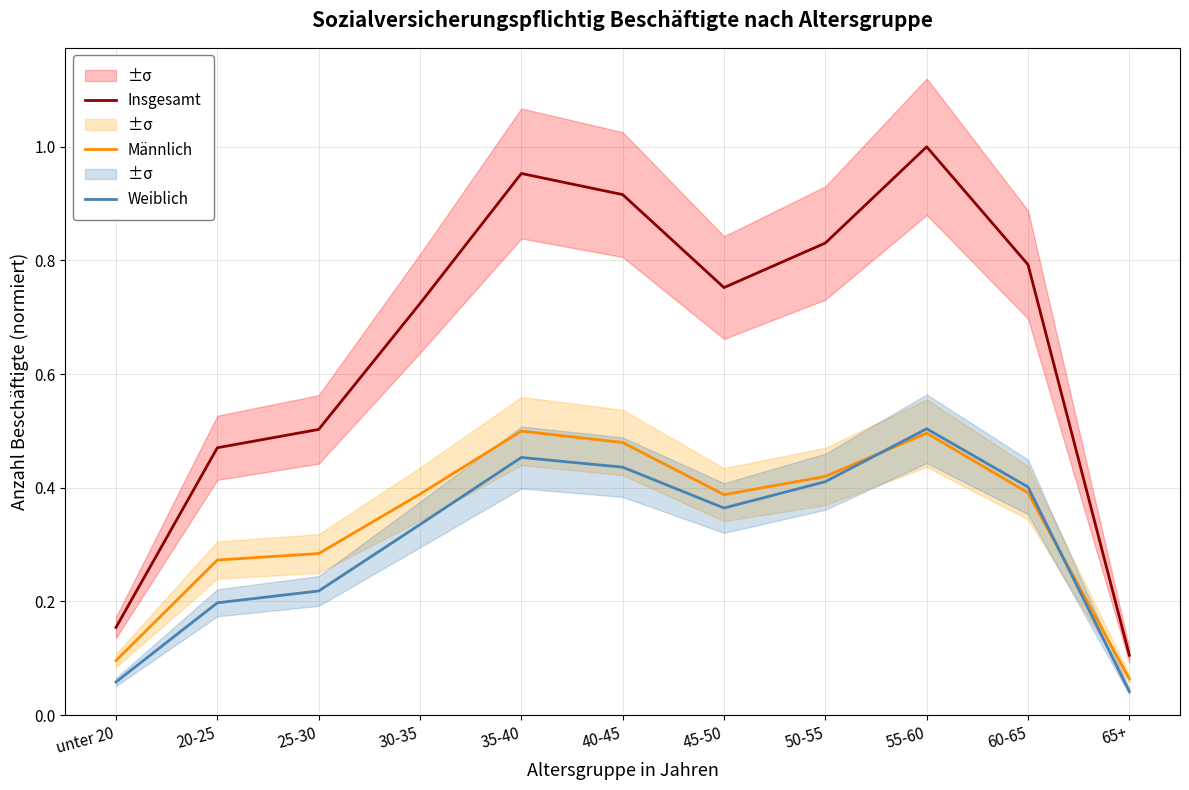

What is the average value of the Weiblich series?

0.3